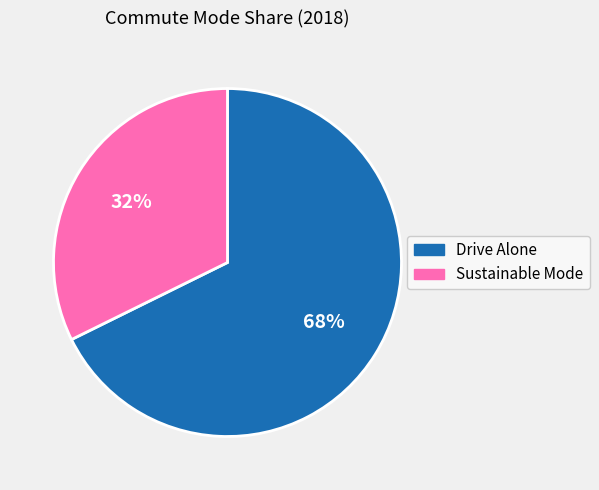

To the nearest percent, what is the average slice percentage?

50%